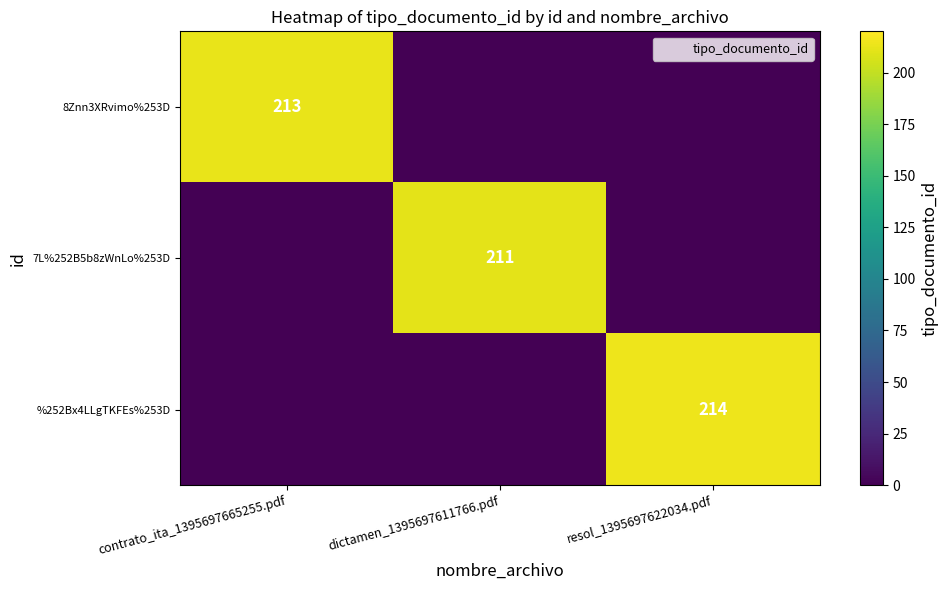

How many categories are shown in the chart?

3